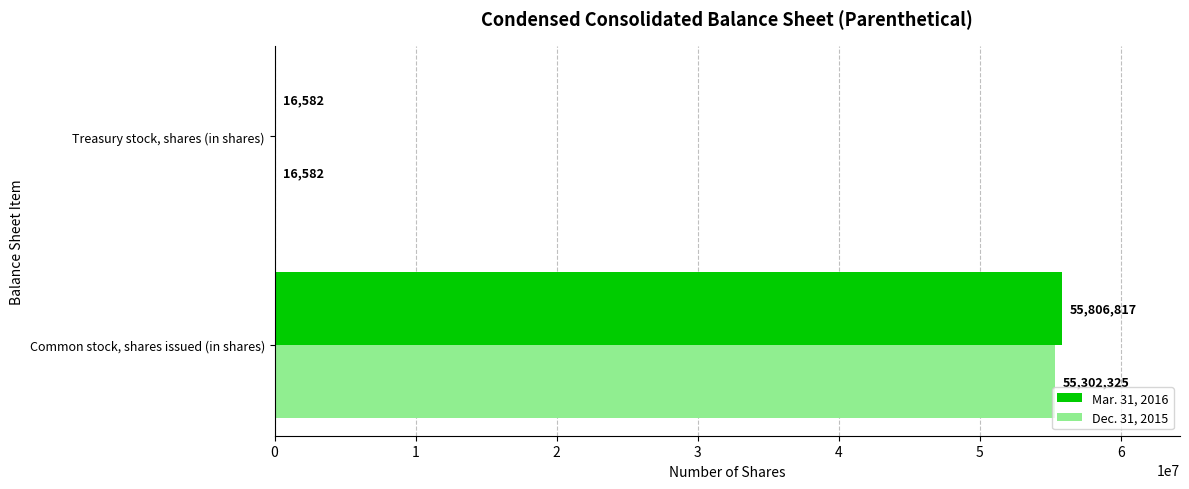

Is it true that Dec. 31, 2015 equals 16582 at Treasury stock, shares (in shares)?

True